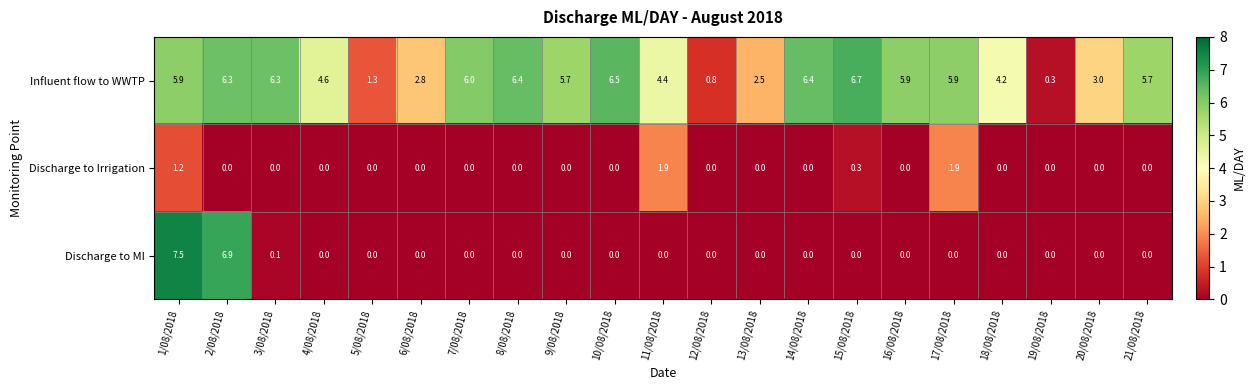

Read the Influent flow to WWTP value at 11/08/2018.

4.4